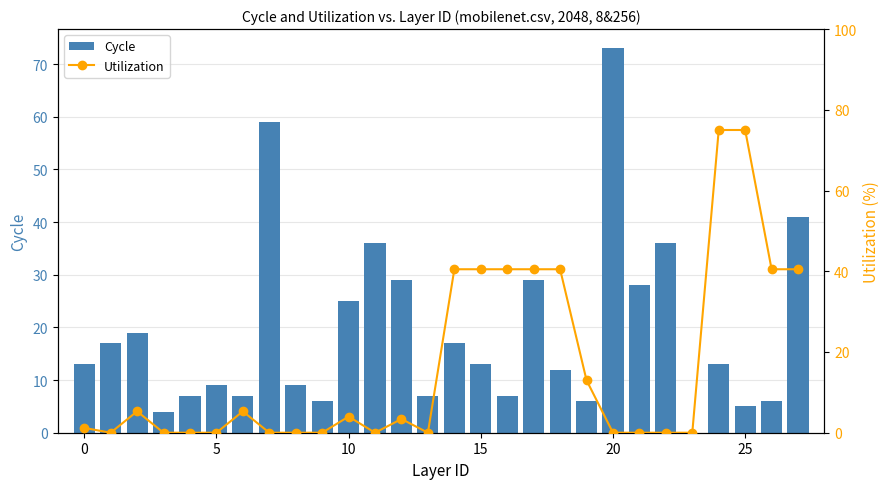

At which category is the sum across all series the highest?

24